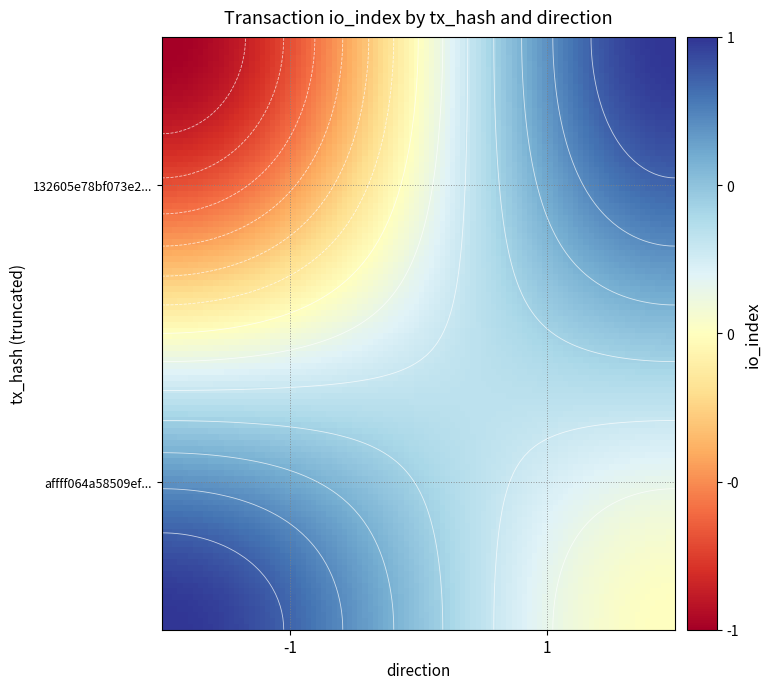

How many values in affff064a58509ef5fc28046a432f587ea1395e are above zero?

1